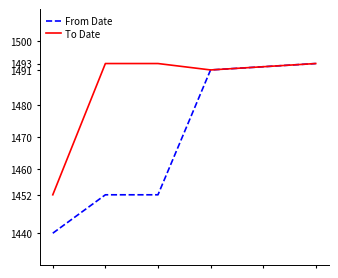

What is the greatest value displayed?

1493